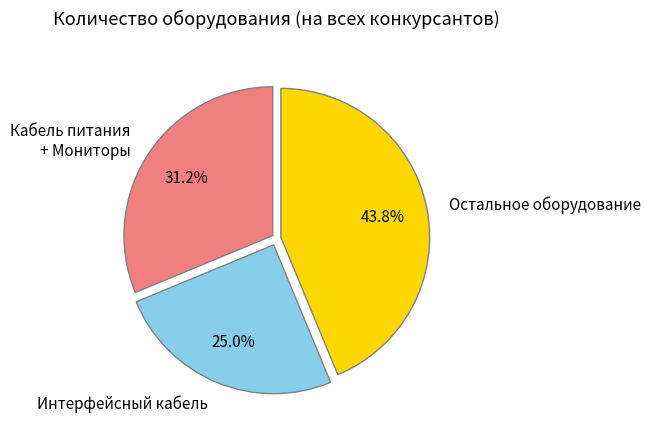

How many segments does this pie chart have?

3